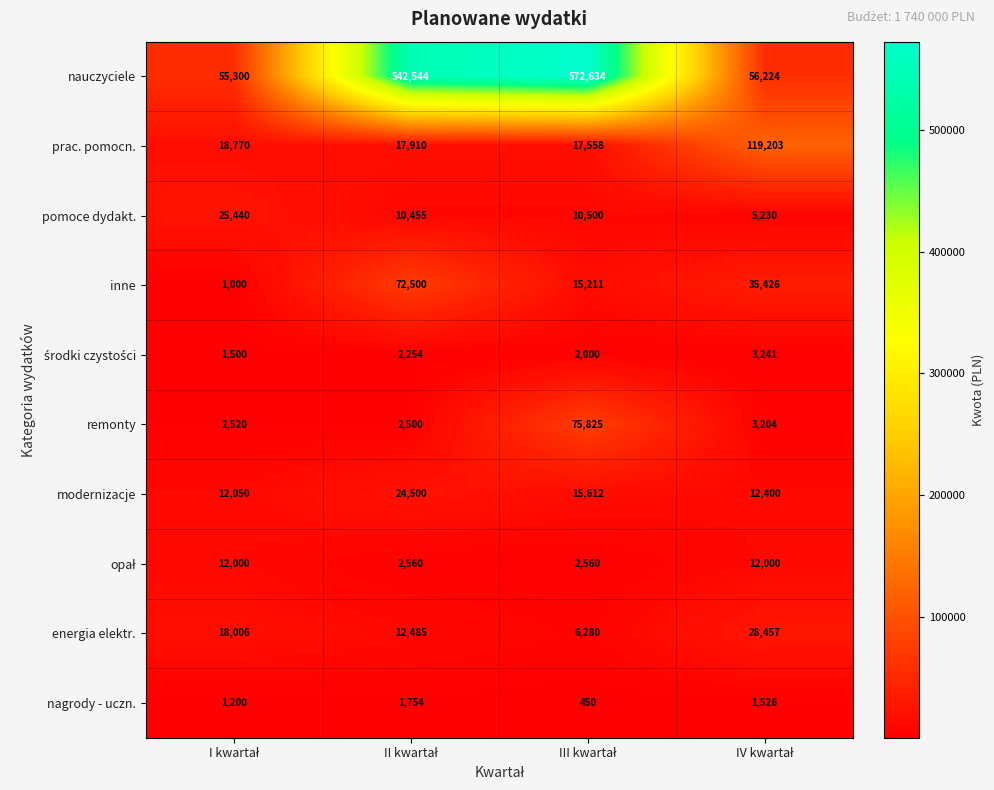

What is the sum of all energia elektr. values?

65228